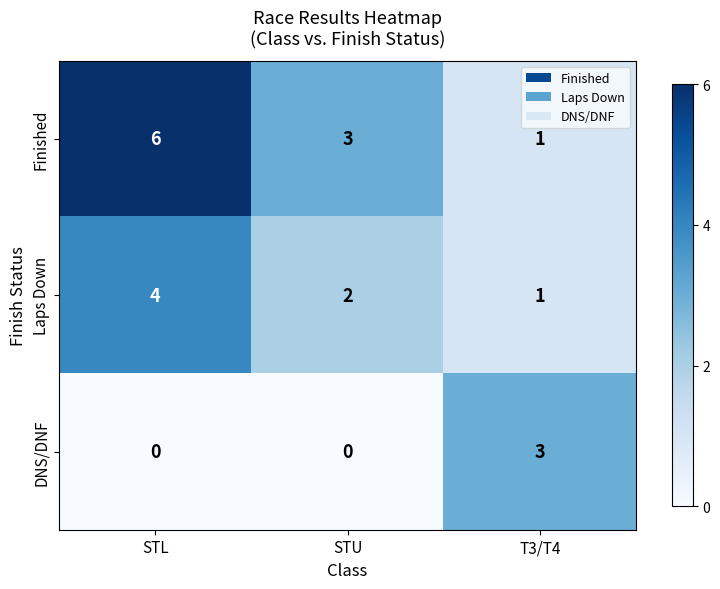

List the series in order of their peak value, highest first.

Finished, Laps Down, DNS/DNF